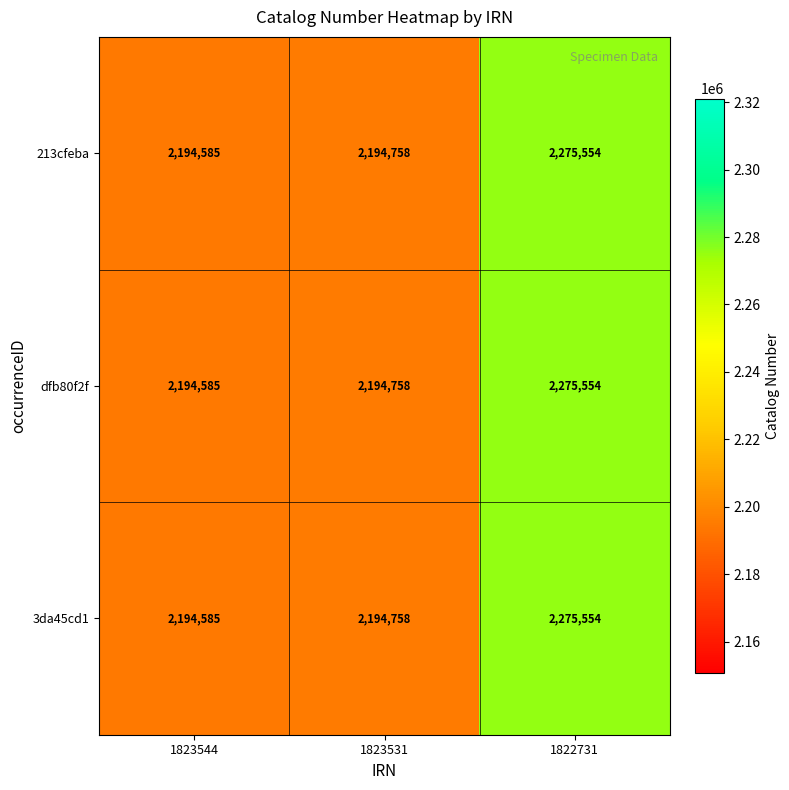

Reading right to left, extract all data points from this chart.

213cfeba: 1822731=2275554	1823531=2194758	1823544=2194585
dfb80f2f: 1822731=2275554	1823531=2194758	1823544=2194585
3da45cd1: 1822731=2275554	1823531=2194758	1823544=2194585